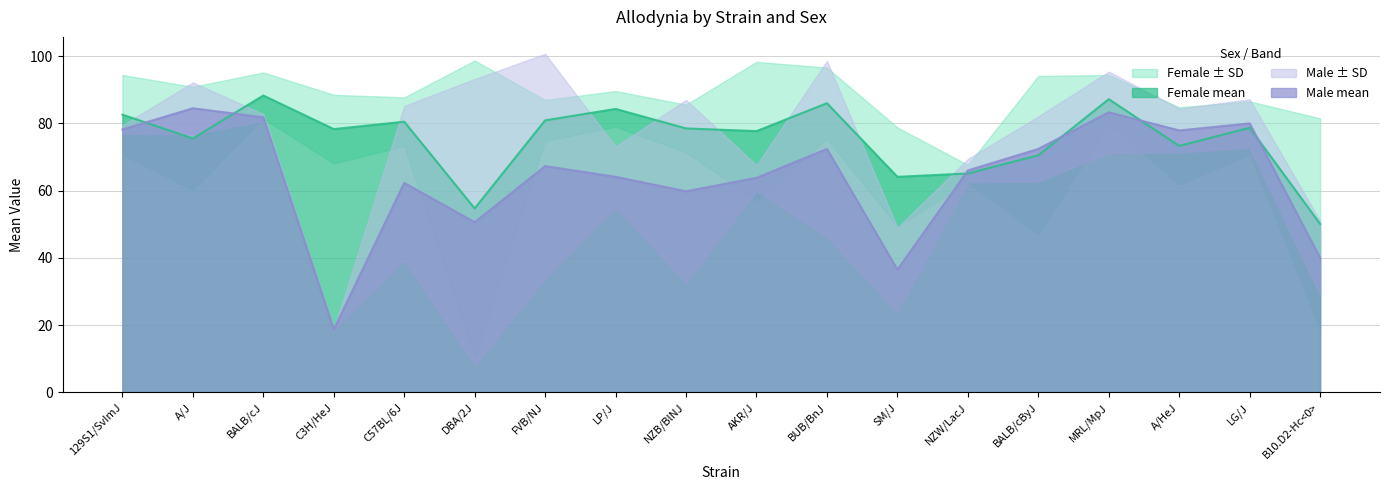

What is the difference between the female_mean values at AKR/J and C57BL/6J?

2.8